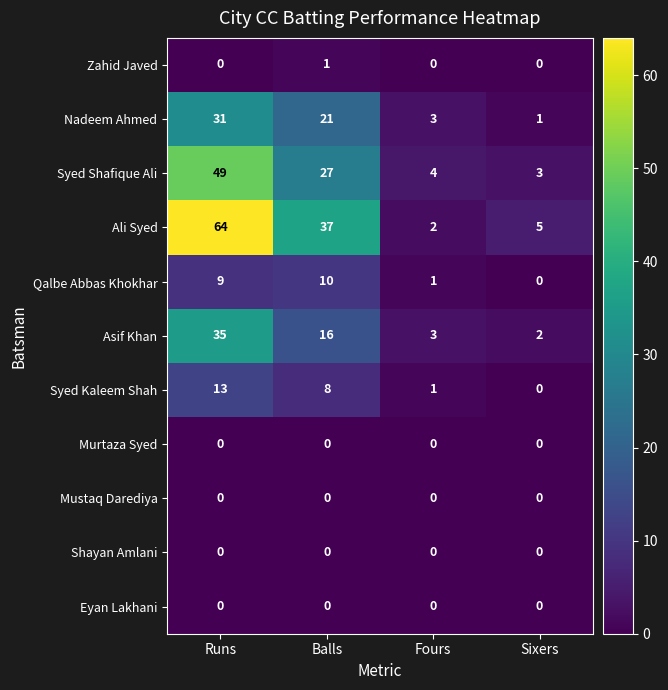

What is the difference between the Asif Khan values at Balls and Runs?

19